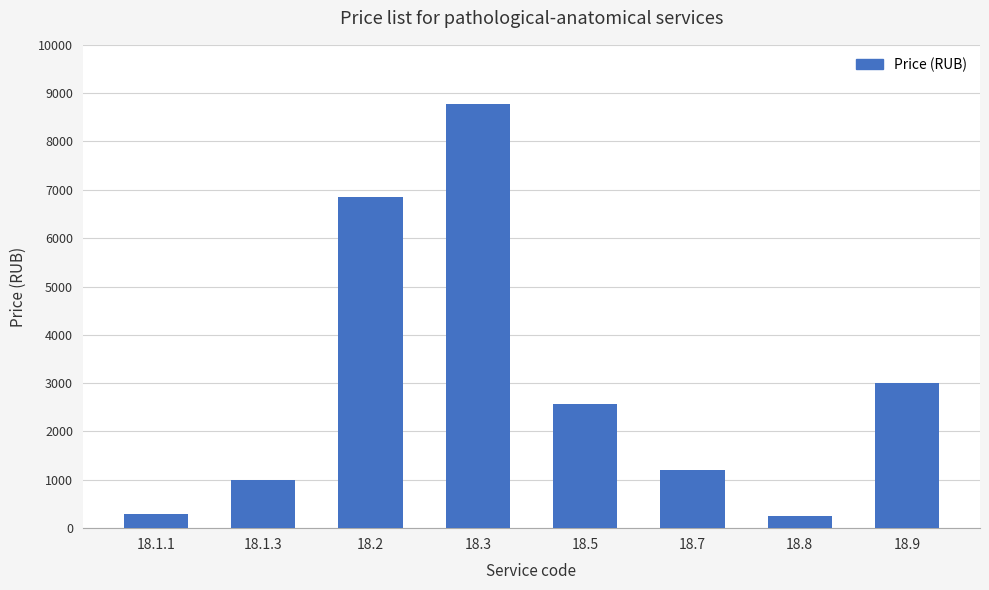

How many bars are there in total?

8